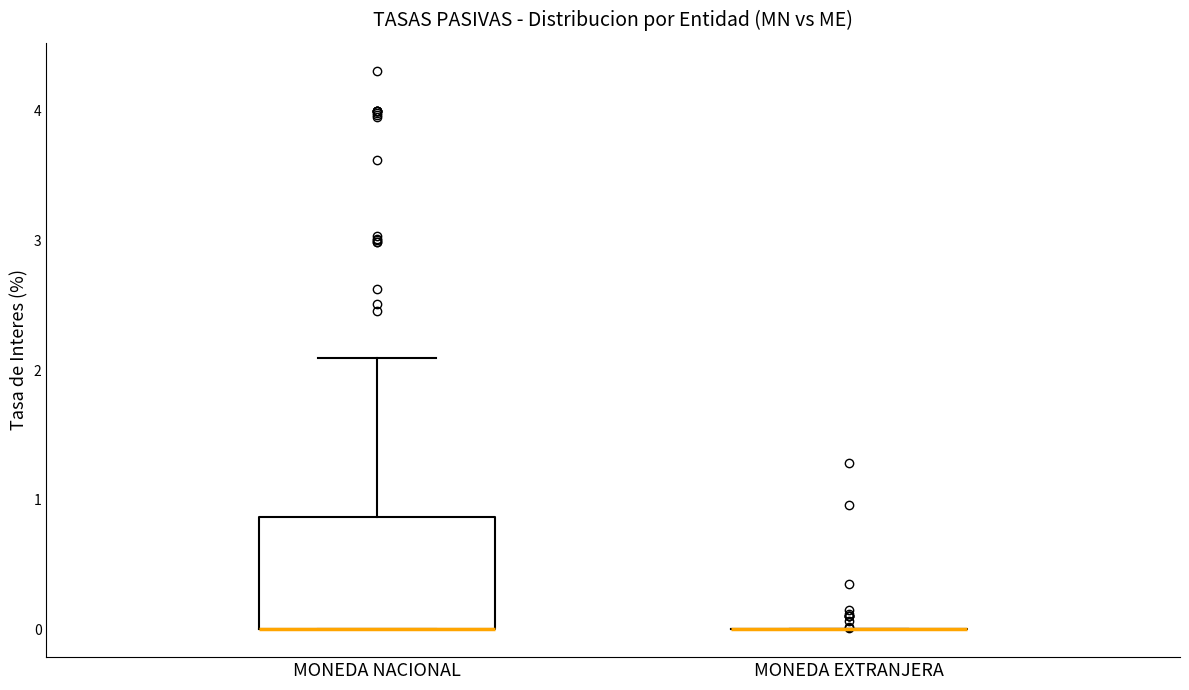

Reading left to right, transcribe this box plot: for each box, give where its median line is, the range the box spans, and where its two whiskers end, as read against the y-axis. The values are not printed on the chart, so give them approximately, as read against the axis.

MONEDA NACIONAL: median 0.0 (drawn on the box's lower edge), box 0.0 to 0.9, whiskers 0.0 to 2.1
MONEDA EXTRANJERA: box collapsed to a line at 0.0, whiskers 0.0 to 0.0